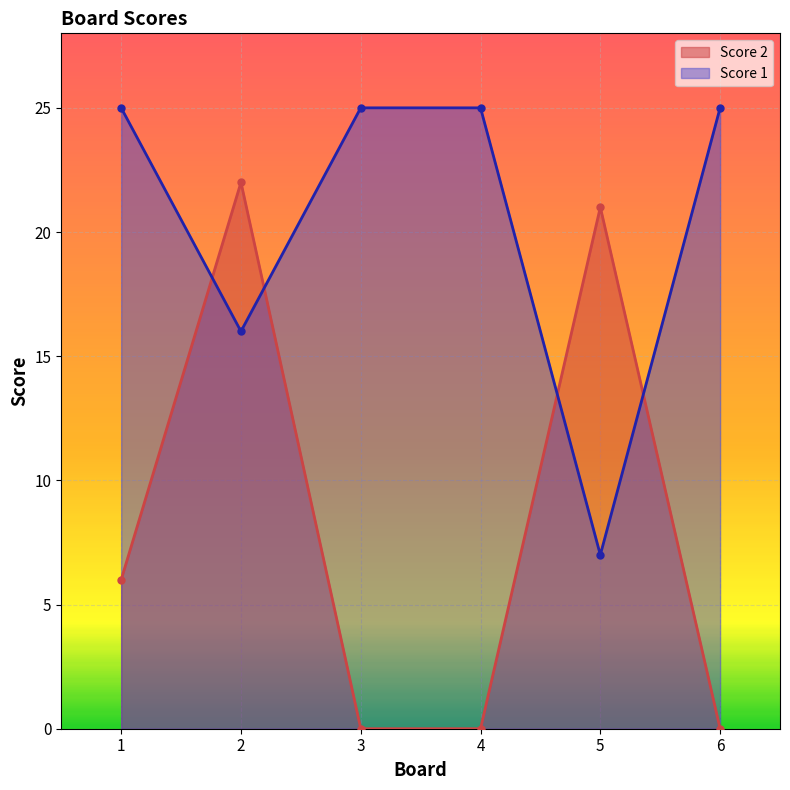

Where does the Score 2 series first go above 6?

2